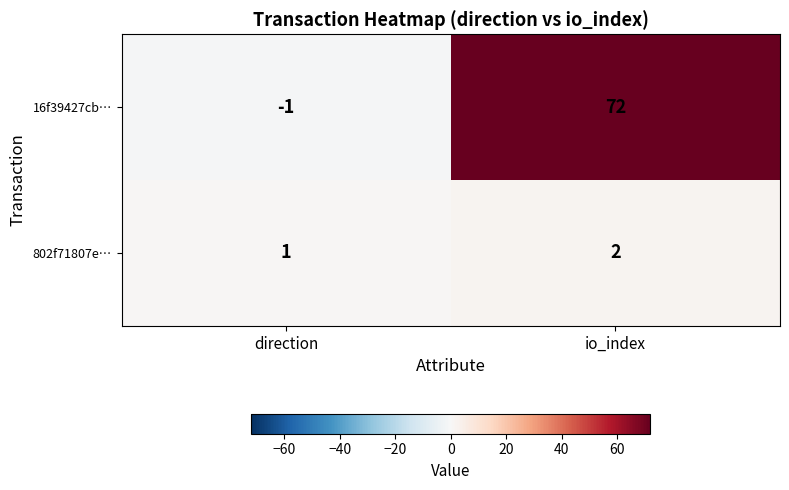

What is the total value across all series at io_index?

74